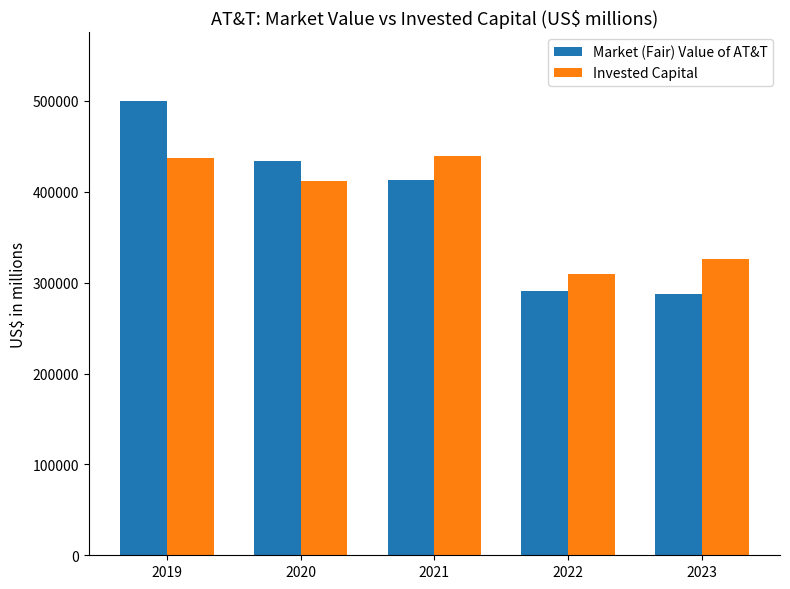

What is the sum of all Market (Fair) Value of AT&T values?

1925009